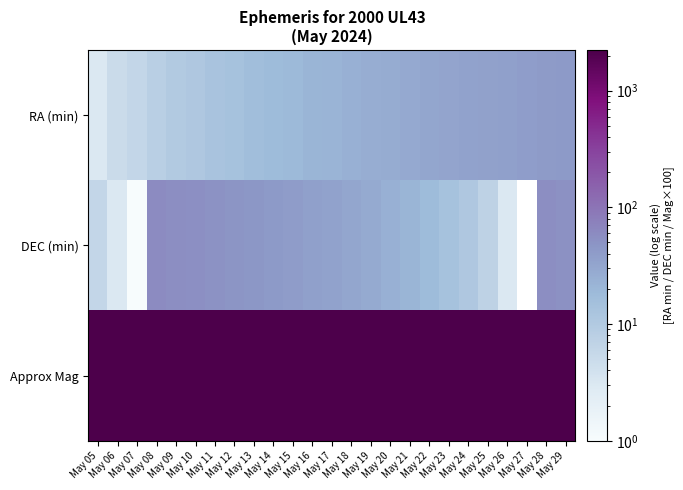

Which series has the largest total across all categories?

Approx Mag